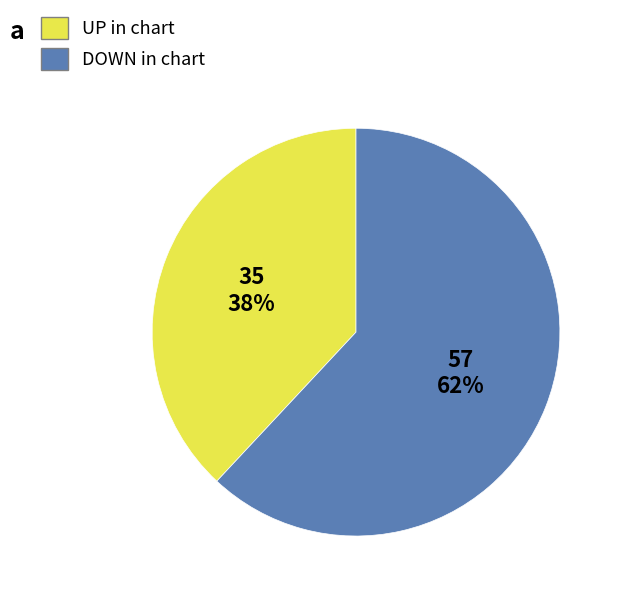

To the nearest percent, what is the difference between the largest and smallest slice percentages?

24%